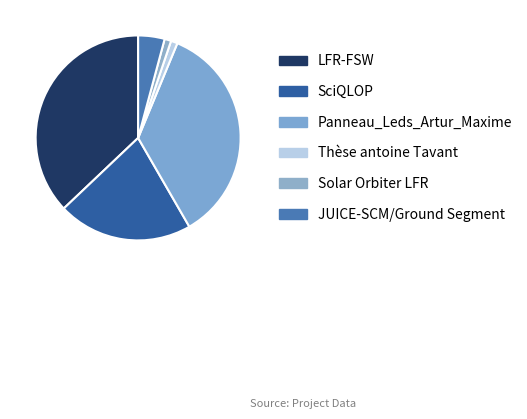

True or false: SciQLOP accounts for 21% of the total.

True